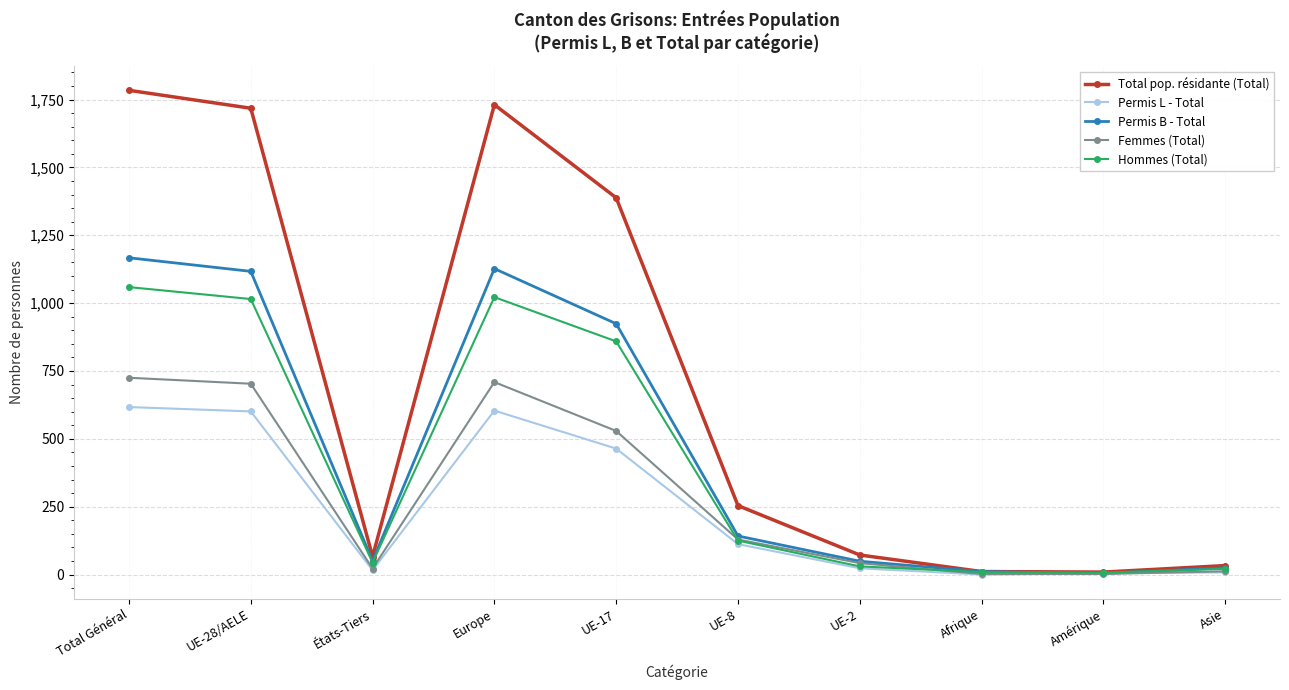

What is the sum of the Permis L - Total values at Afrique and Total Général?

617